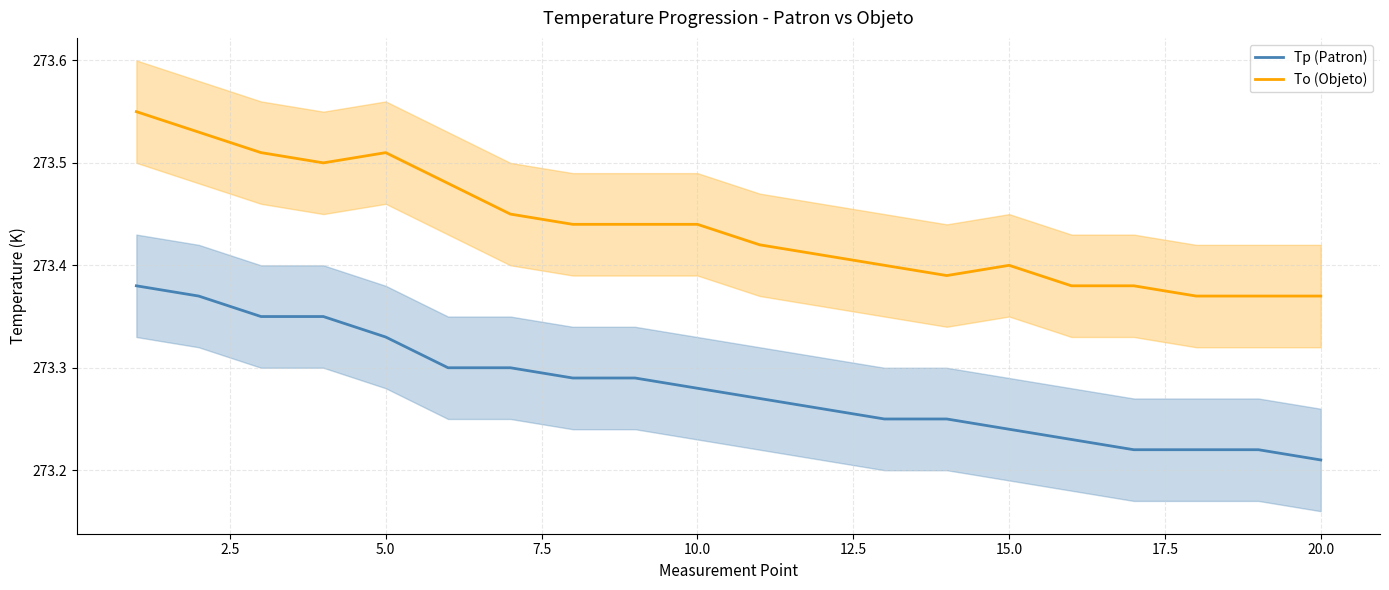

What is the value of the Tp (Patron) point at the 9th from the left?

273.3